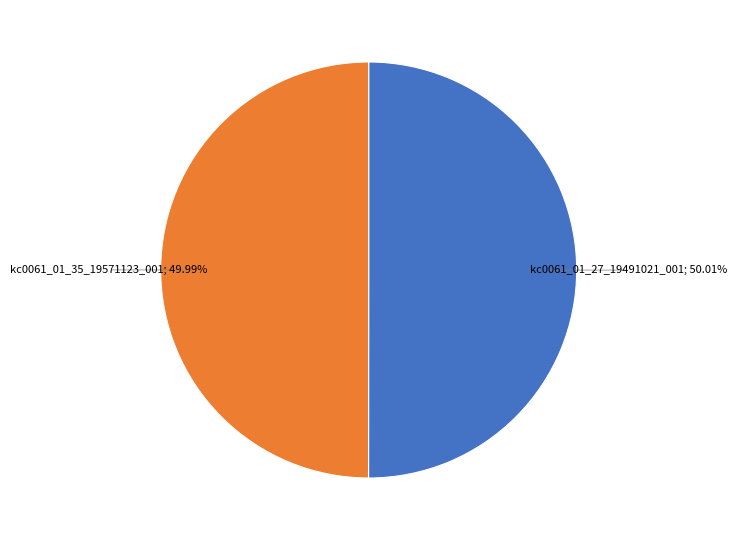

Does any single category account for the majority?

Yes